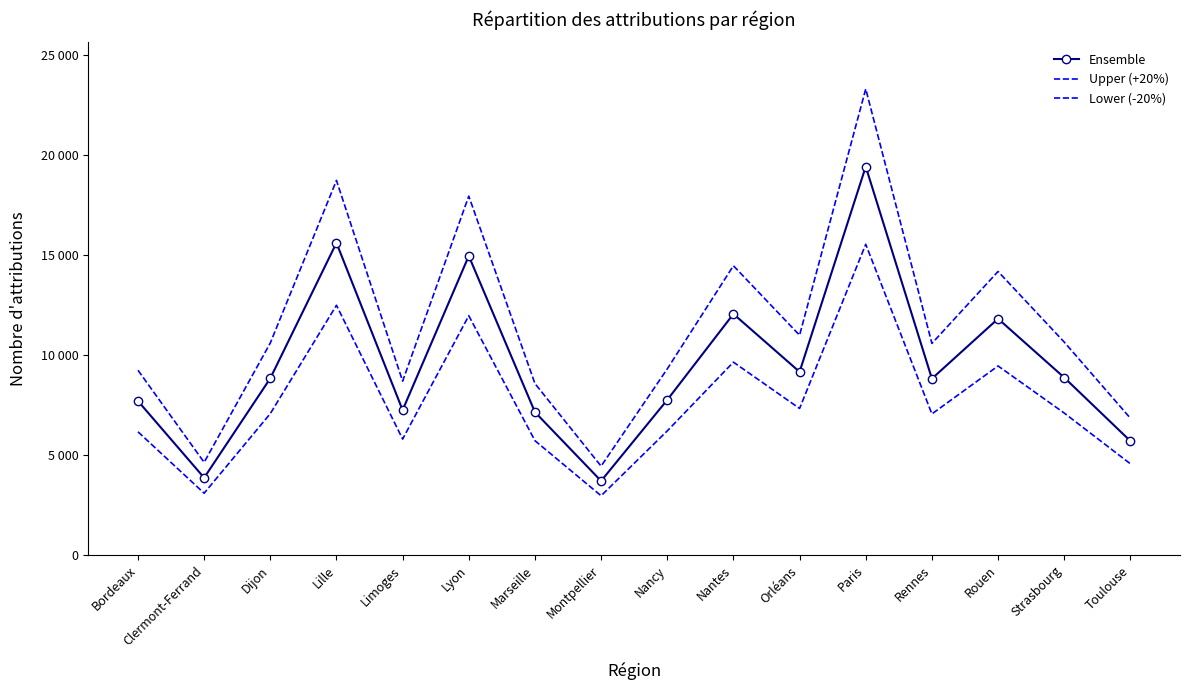

Which has a higher value, Rennes or Lyon?

Lyon